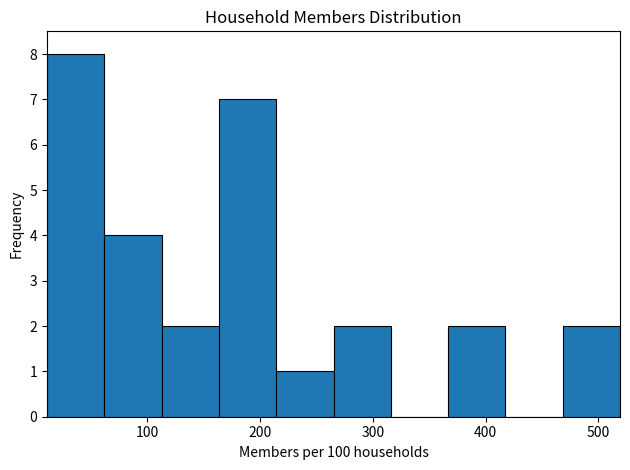

Which range on the x-axis has the tallest bar?

10 to 60